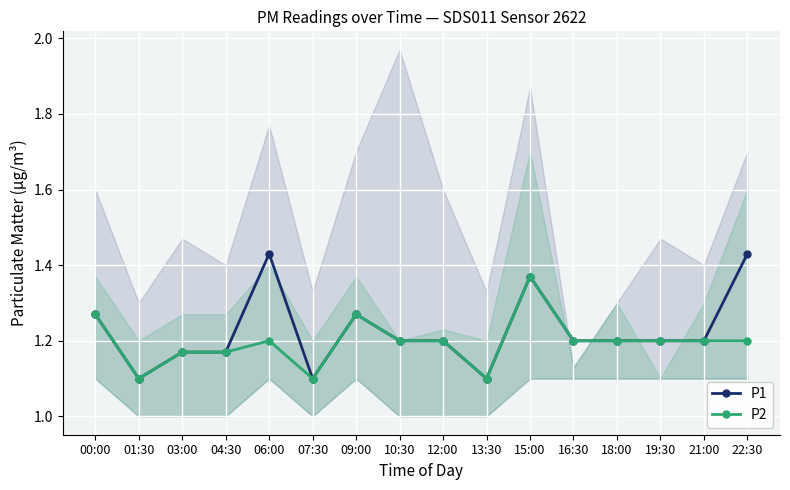

What is the average value of the P2 series?

1.2